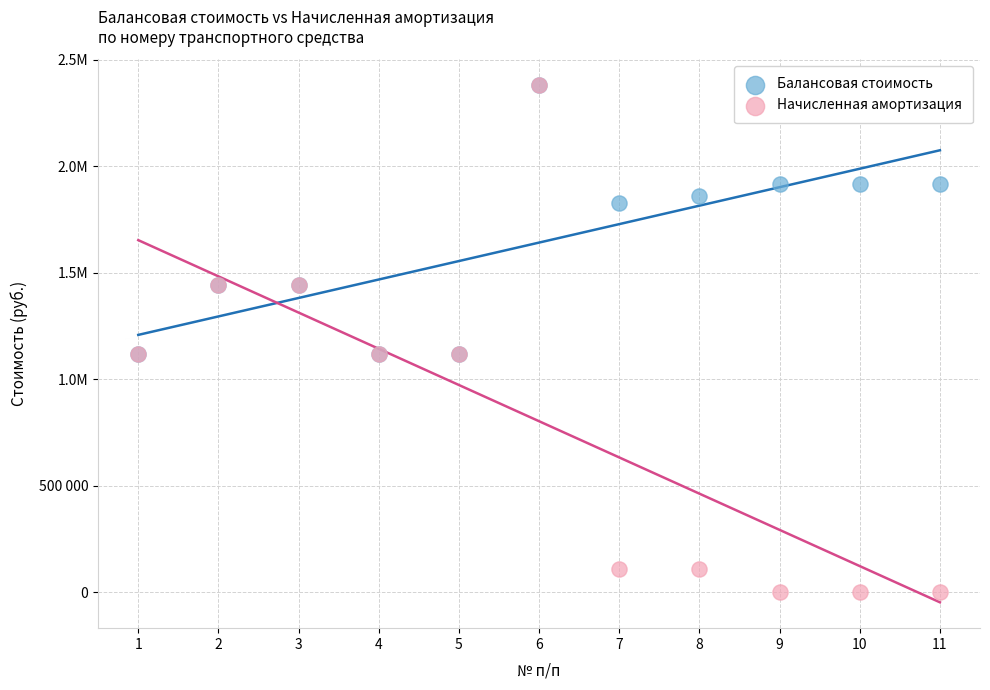

Which series has the largest Y range (max minus min)?

Начисленная амортизация